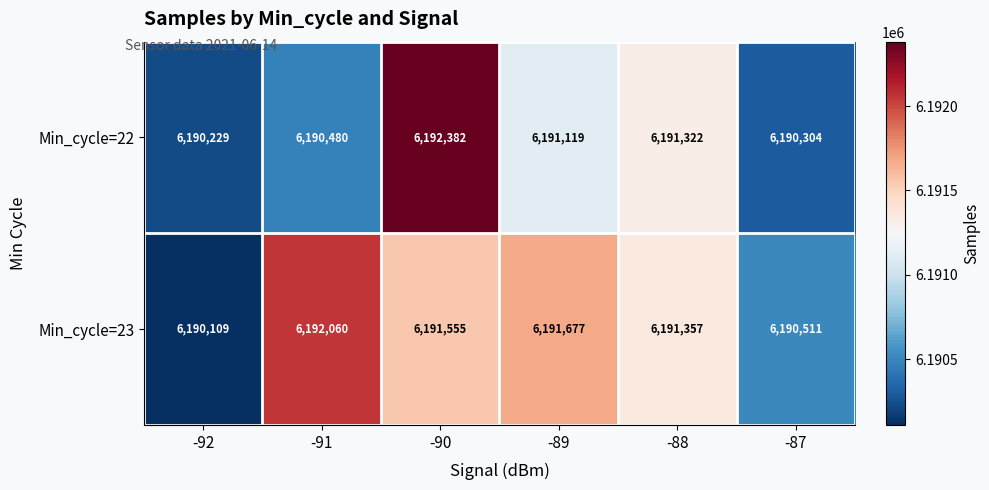

Which series has the largest range (max minus min)?

Min_cycle=22